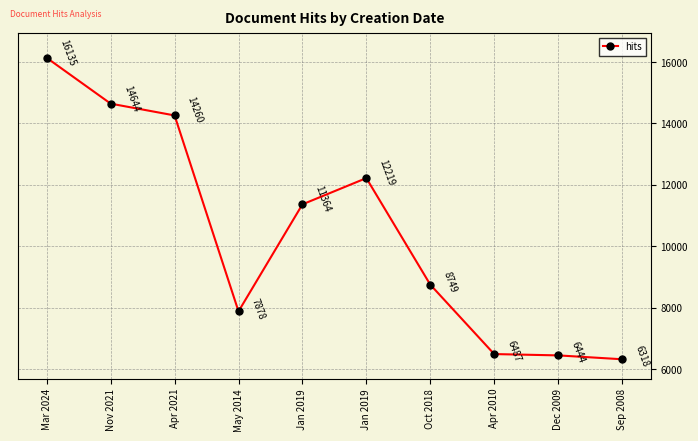

What is the label of the 1st point from the right?

Sep 2008